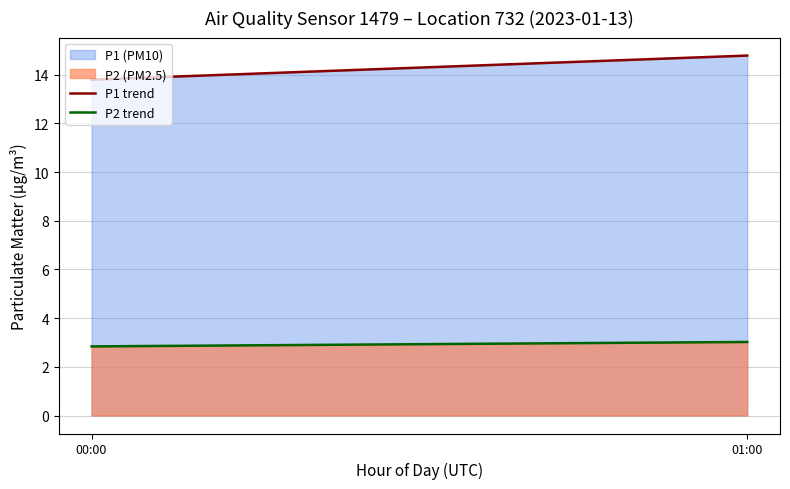

Does the chart have visible grid lines?

Yes